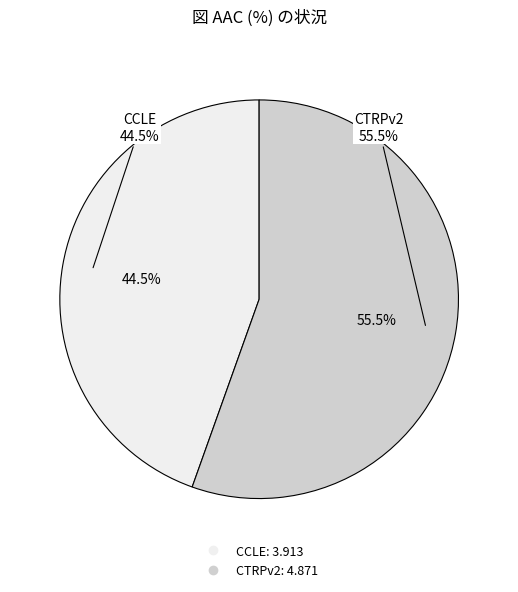

True or false: CCLE accounts for 45% of the total.

True